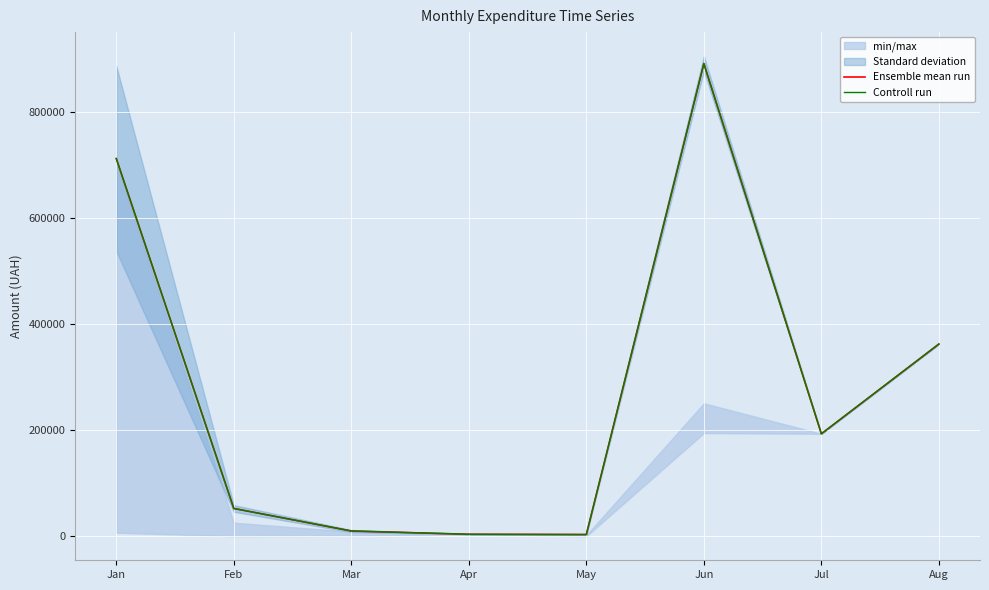

At which category does the chart reach its peak across all series?

Jun